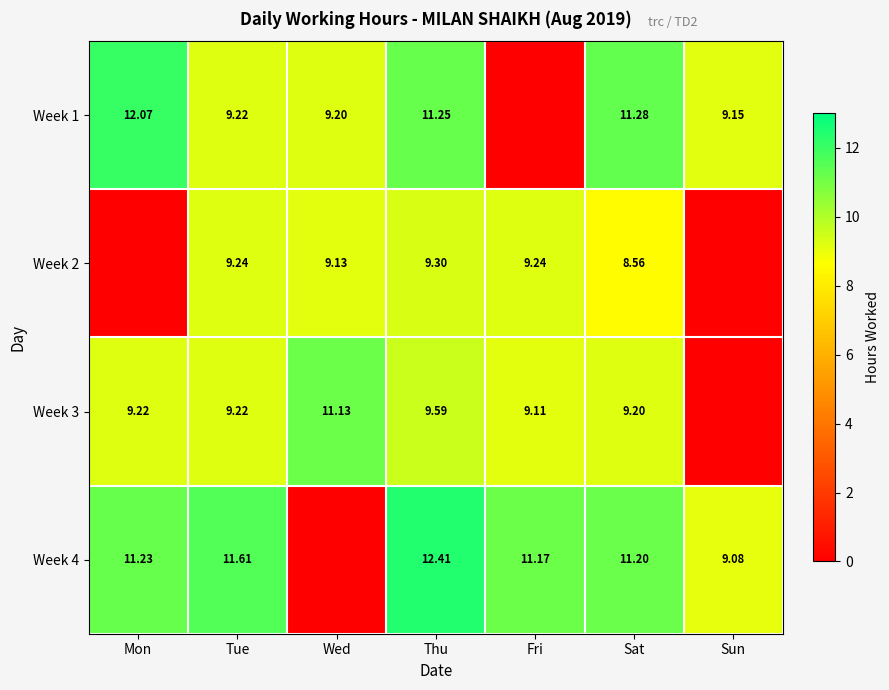

What is the sum of the Week 3 values at Thu and Sat?

18.8